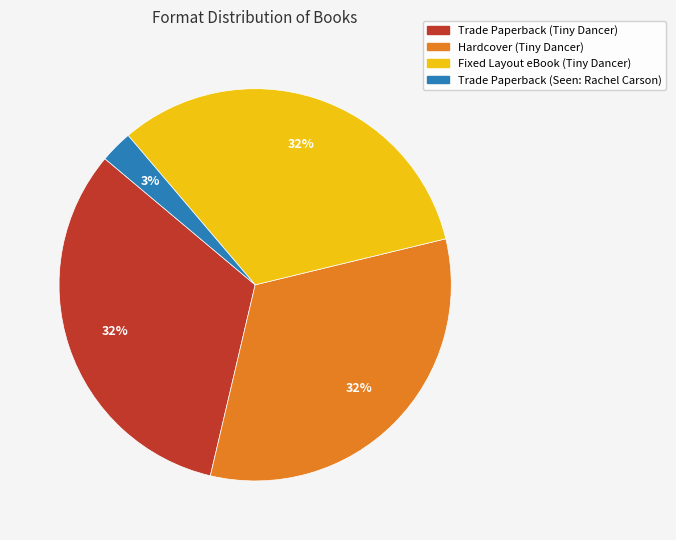

Is there any slice that represents more than half of the pie?

No